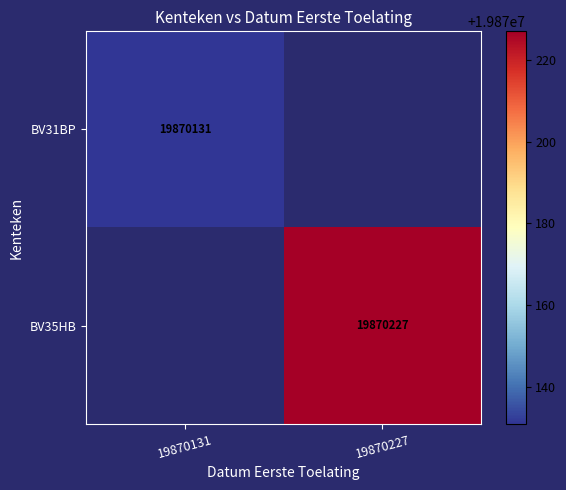

True or false: BV35HB has a value of 19870227 at 19870227.

True